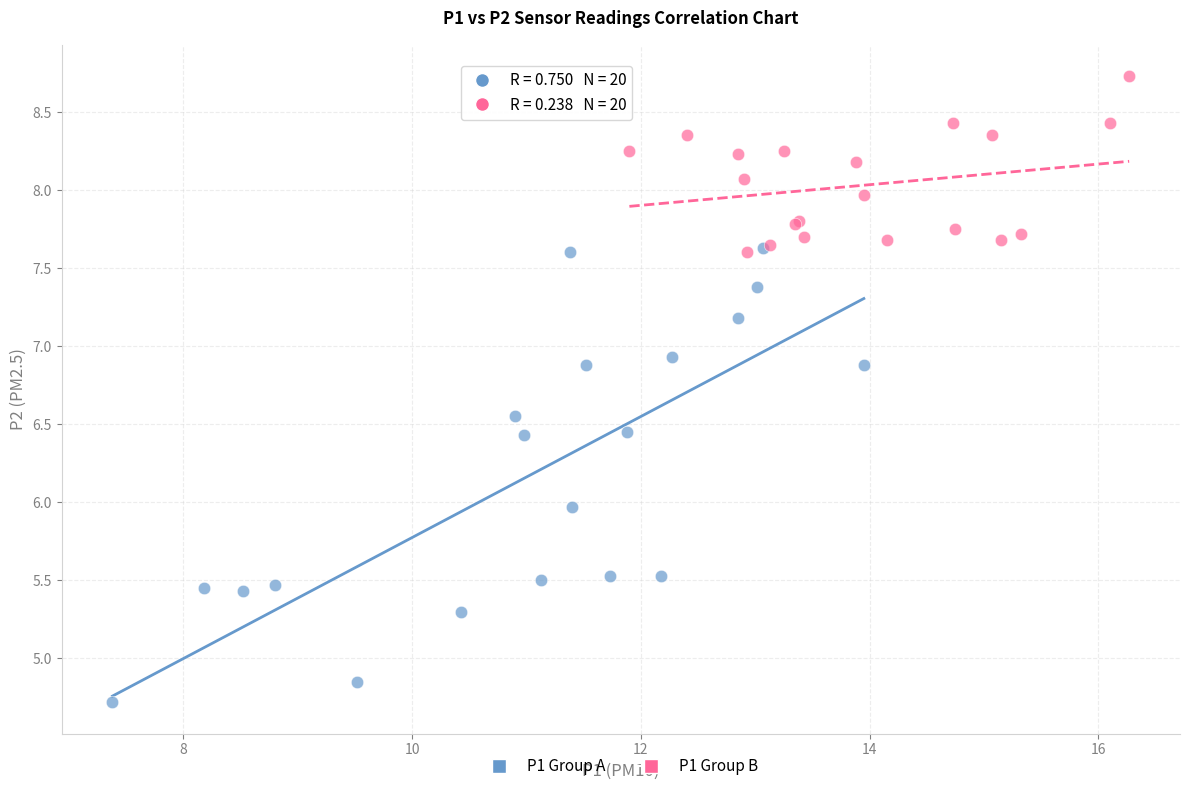

Which series reaches the maximum Y coordinate?

P1 Group B